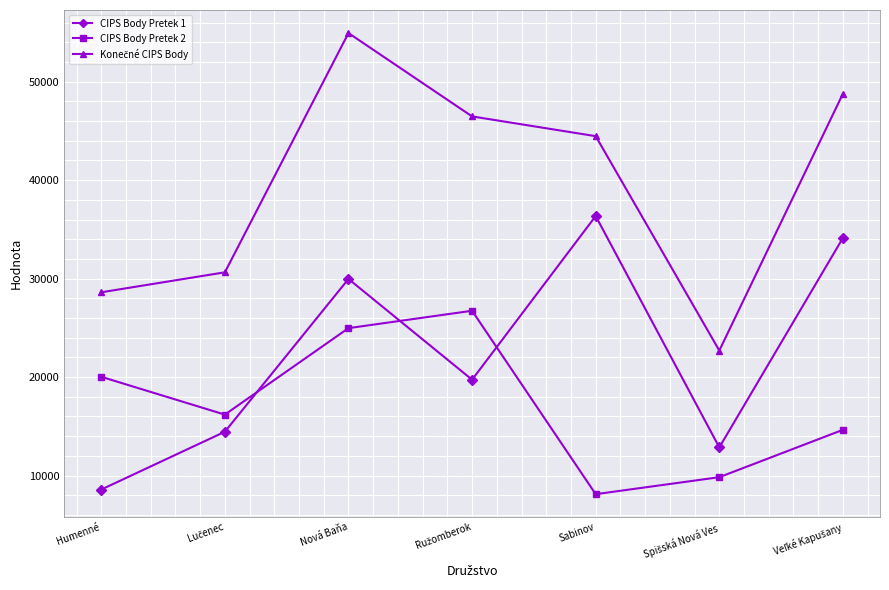

What is the difference between the maximum and minimum values in the CIPS Body Pretek 2 series?

18625